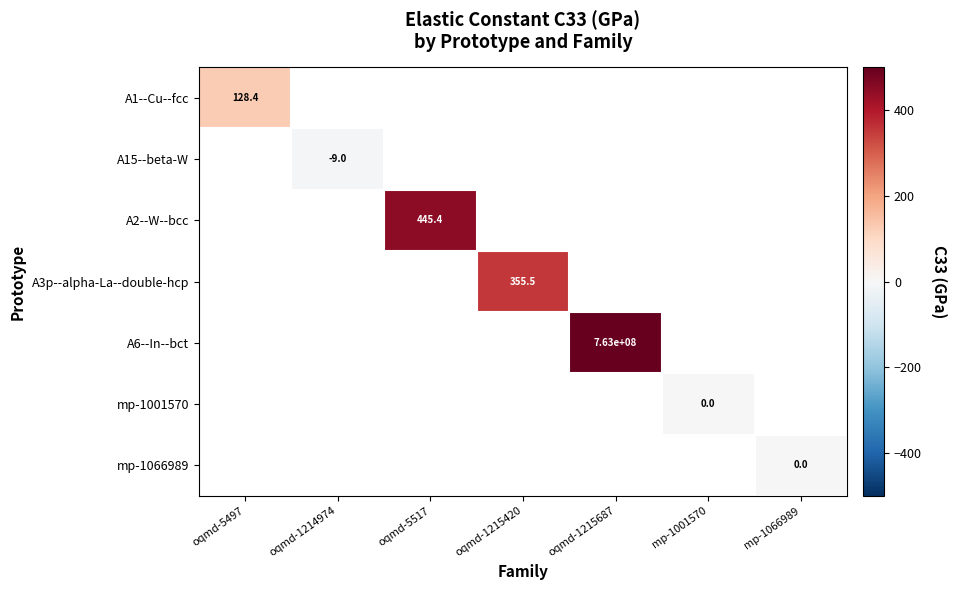

At which label does A15--beta-W reach its peak?

oqmd-5497